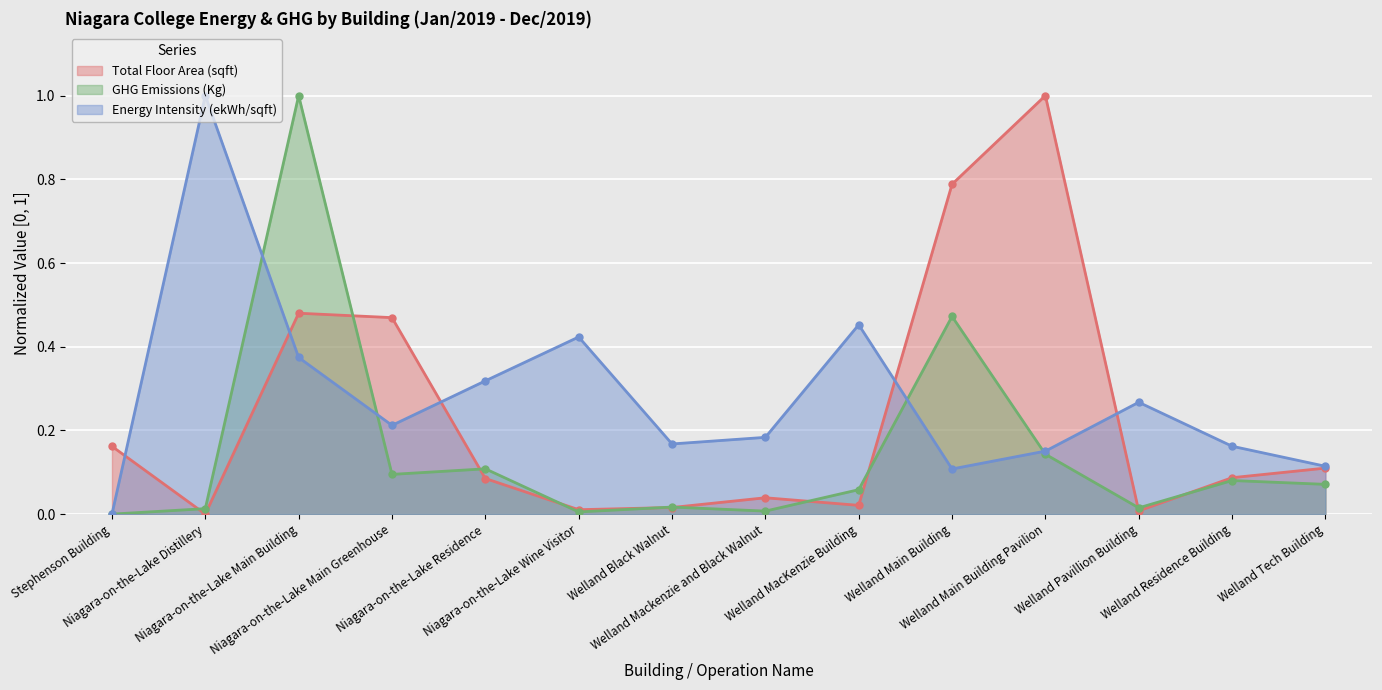

What is the label of the 14th point from the right?

Stephenson Building